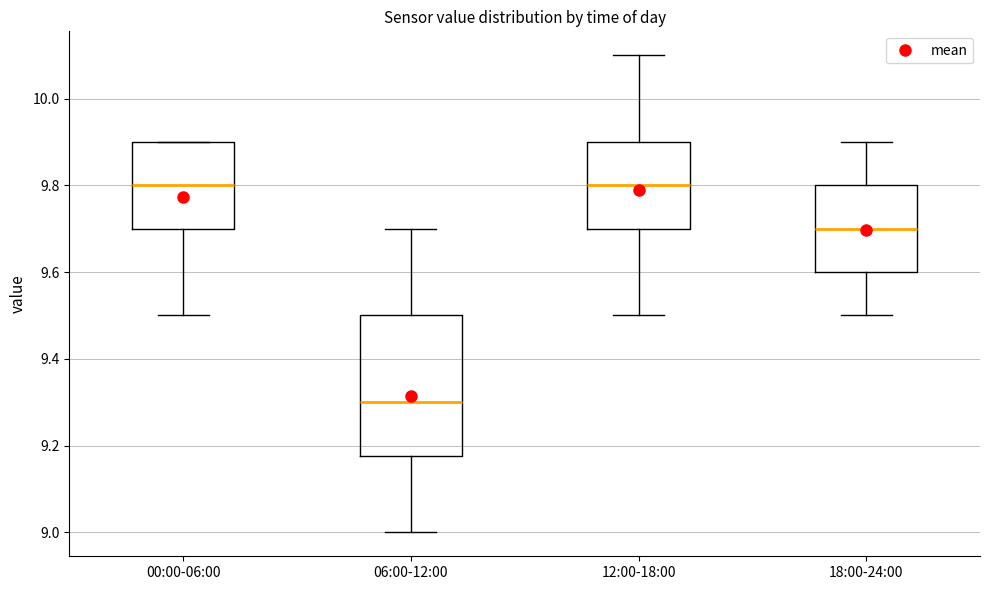

Reading left to right, read every box against the y-axis: the position of its median line, the range the box covers, and the ends of its whiskers. The values are not printed on the chart, so give them approximately, as read against the axis.

00:00-06:00: median 9.80, box 9.70 to 9.90, whiskers 9.50 to 9.90
06:00-12:00: median 9.30, box 9.18 to 9.50, whiskers 9.00 to 9.70
12:00-18:00: median 9.80, box 9.70 to 9.90, whiskers 9.50 to 10.10
18:00-24:00: median 9.70, box 9.60 to 9.80, whiskers 9.50 to 9.90